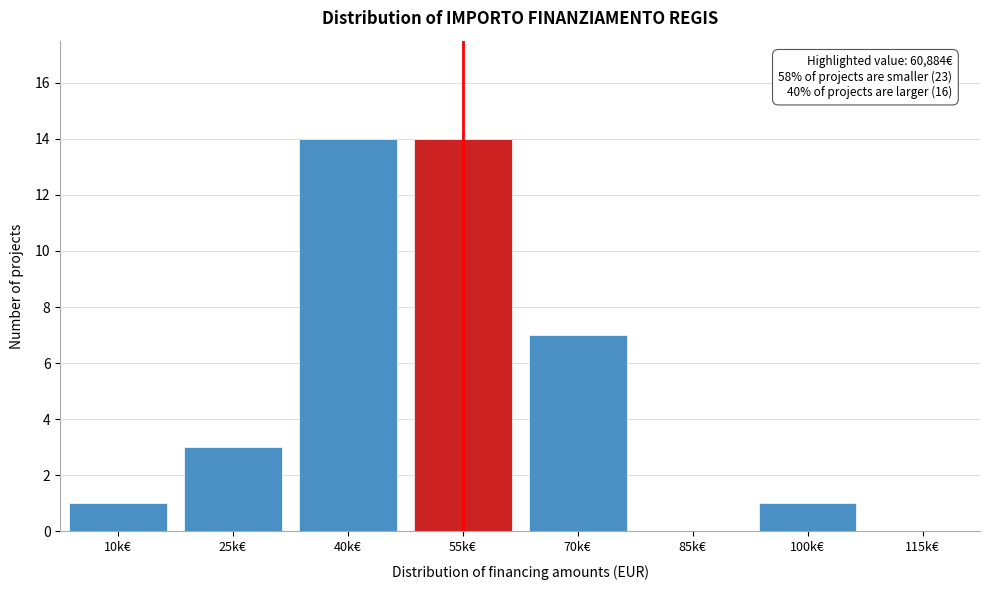

Which has a higher value, 70k€ or 10k€?

70k€